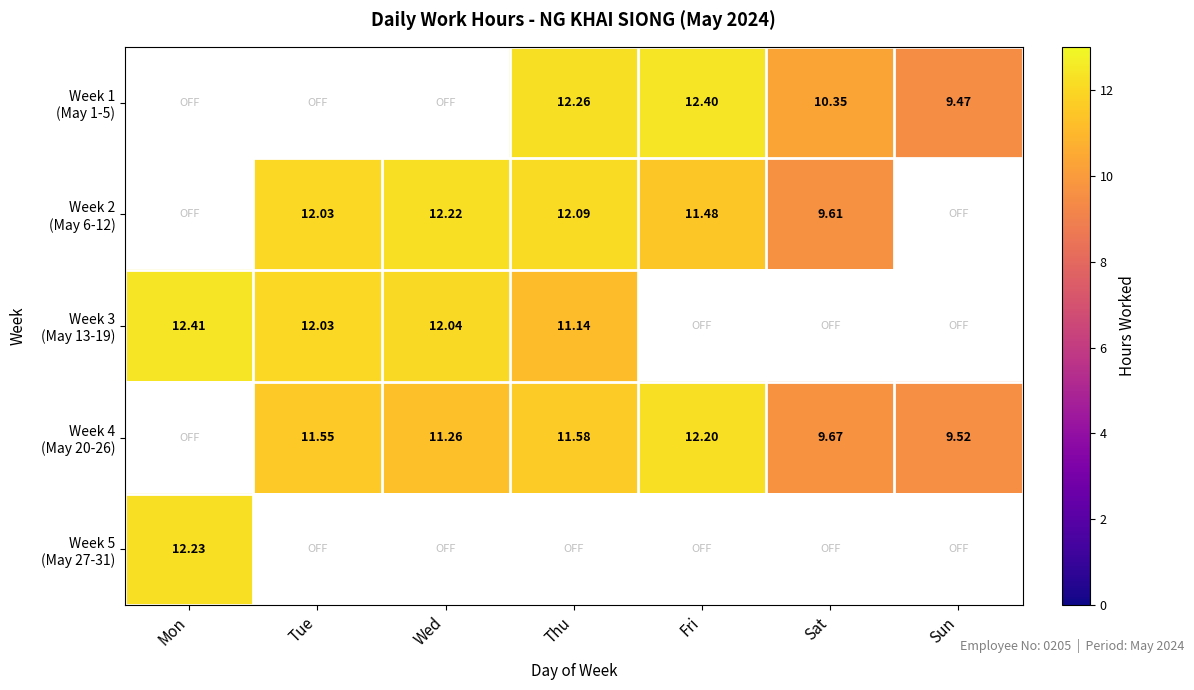

Count the Week 1 (May 1-5) values in the range 10 to 12.

1